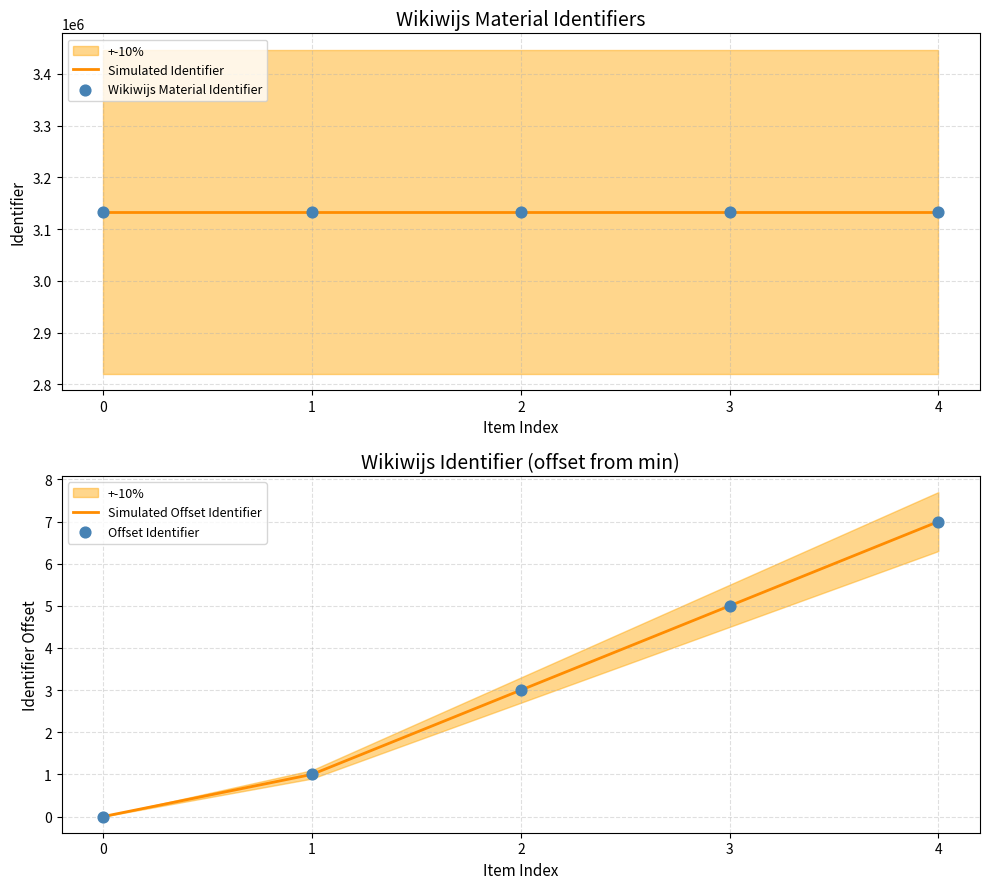

What is the maximum value for Simulated Identifier?

3133428.0